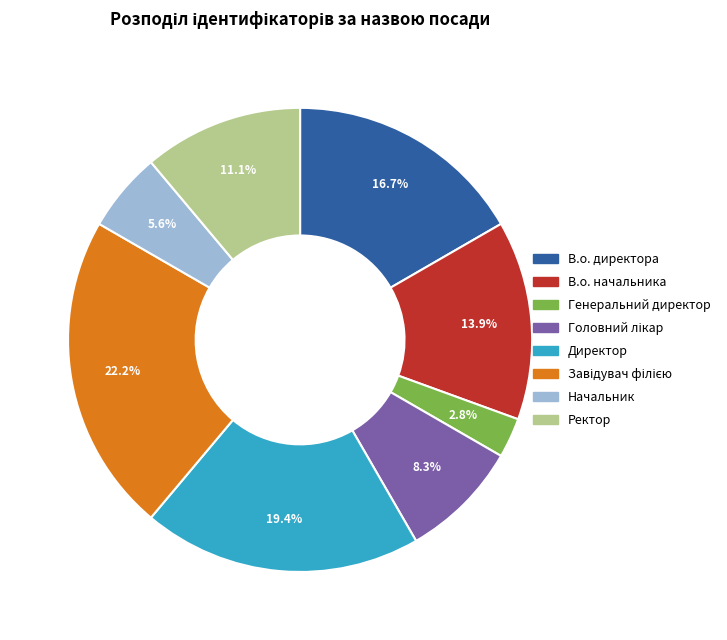

To the nearest percent, what is the difference between the largest and smallest slice percentages?

19%